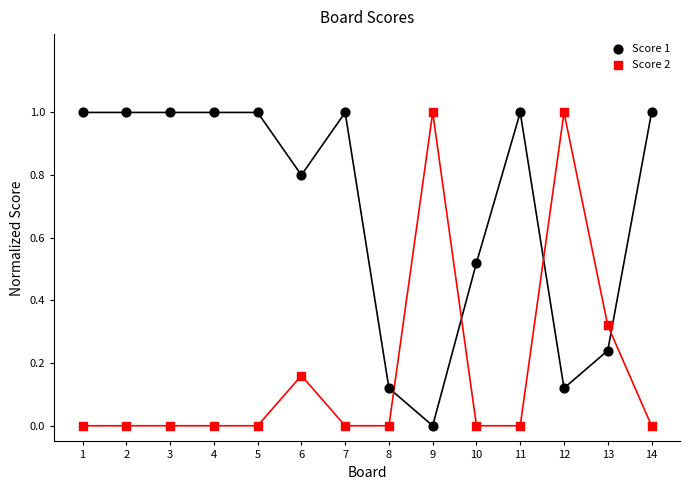

Across all data points, what is the range of Y values (max minus min)?

1.0